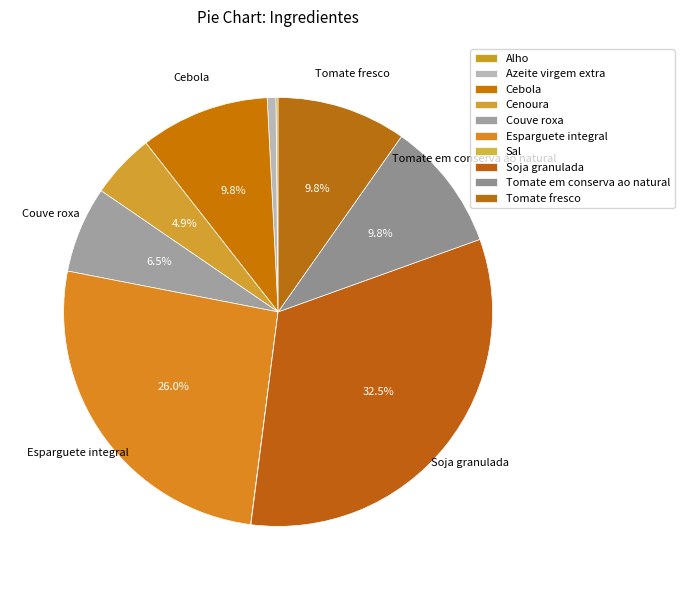

To the nearest percent, what is the difference between the Azeite virgem extra and Cenoura slice percentages?

4%